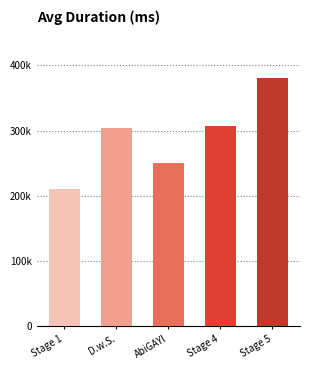

What is the label of the 4th bar from the right?

D.w.S.